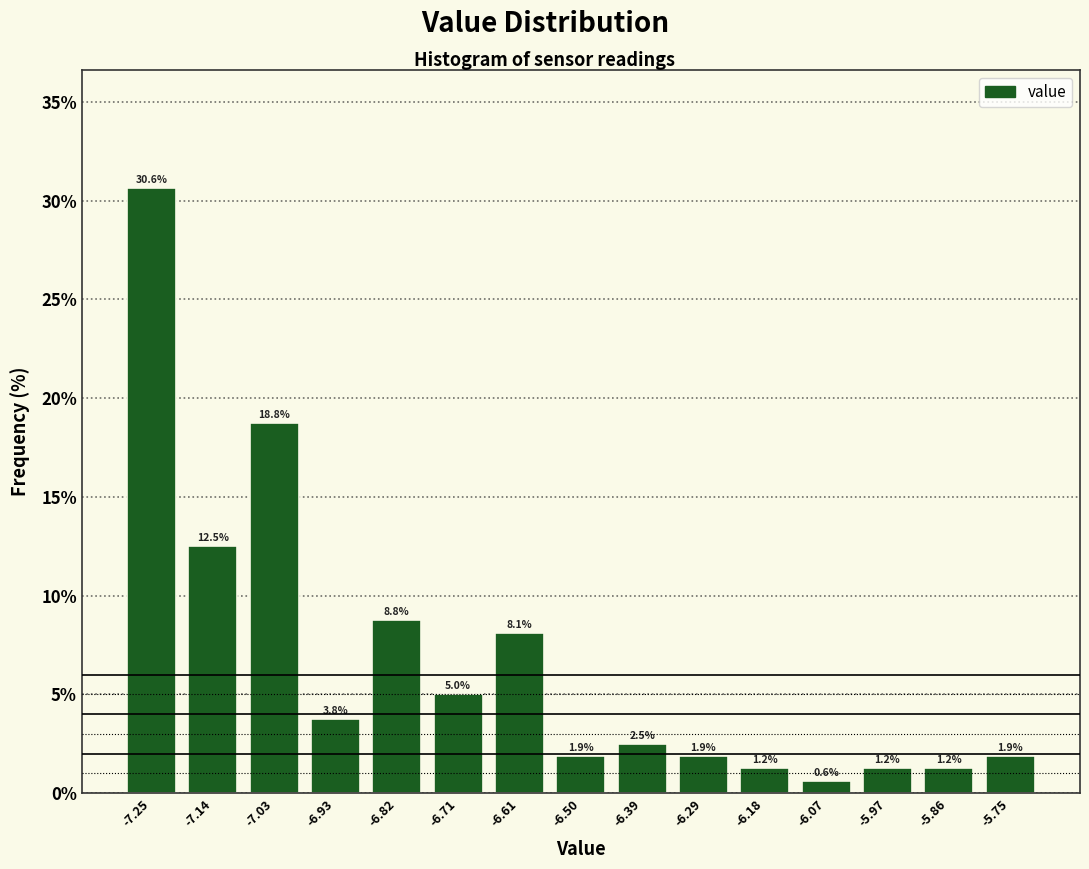

Reading left to right, transcribe this chart: for each bar, give the range it covers on the x-axis and its height. The bar edges are not printed on the chart, so give them approximately, as read against the axis.

-7.30 to -7.20: 30.6
-7.20 to -7.08: 12.5
-7.08 to -6.98: 18.8
-6.98 to -6.88: 3.8
-6.88 to -6.76: 8.8
-6.76 to -6.66: 5.0
-6.66 to -6.56: 8.1
-6.56 to -6.44: 1.9
-6.44 to -6.34: 2.5
-6.34 to -6.24: 1.9
-6.24 to -6.12: 1.2
-6.12 to -6.02: 0.6
-6.02 to -5.92: 1.2
-5.92 to -5.80: 1.2
-5.80 to -5.70: 1.9